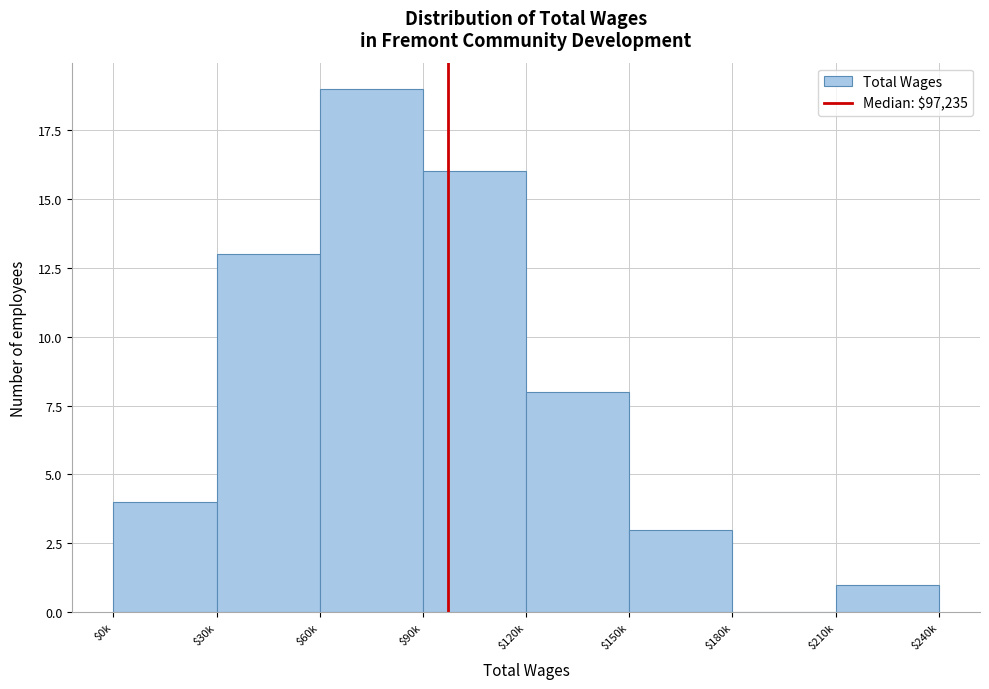

What is the sum of all values?

64